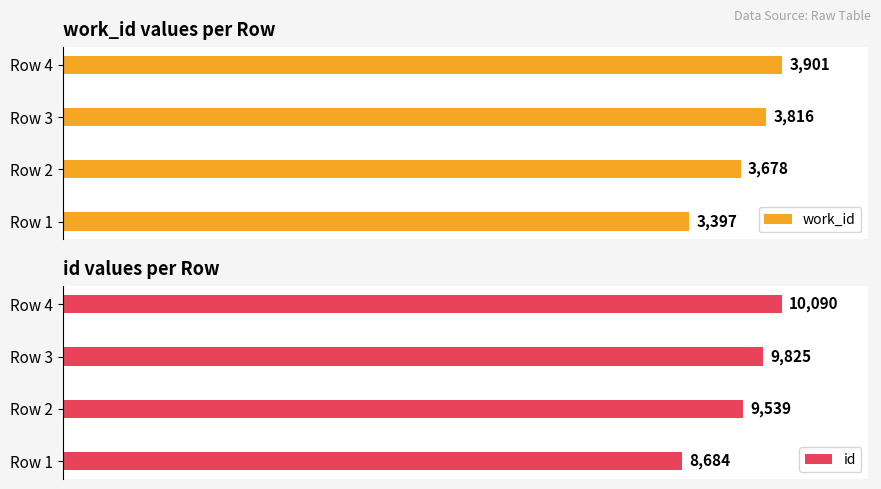

Reading left to right, transcribe all the data shown in this chart.

work_id: 3397	3678	3816	3901
id: 8684	9539	9825	10090